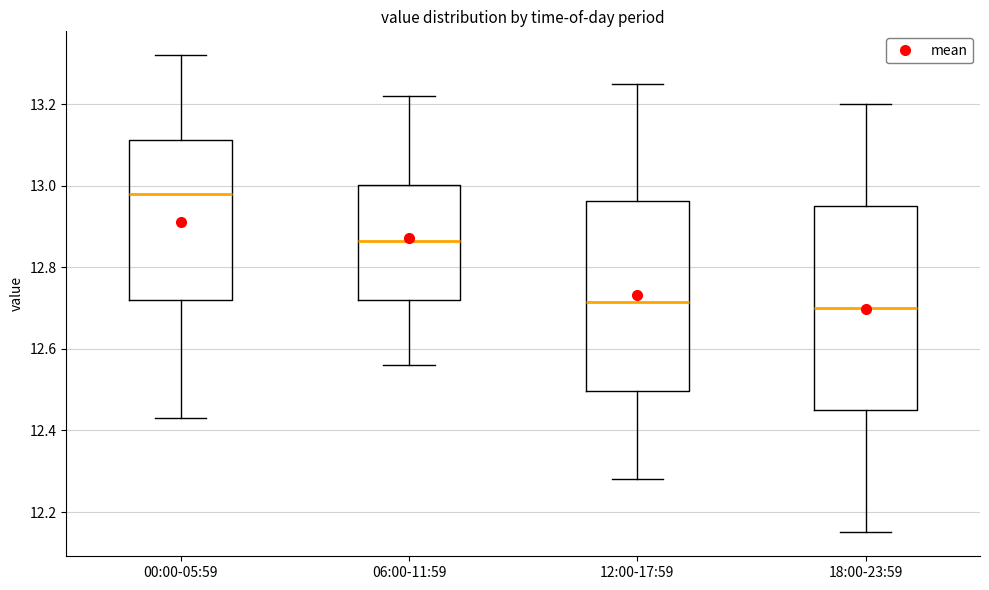

Which box is the tallest, from its lower edge to its upper edge?

18:00-23:59